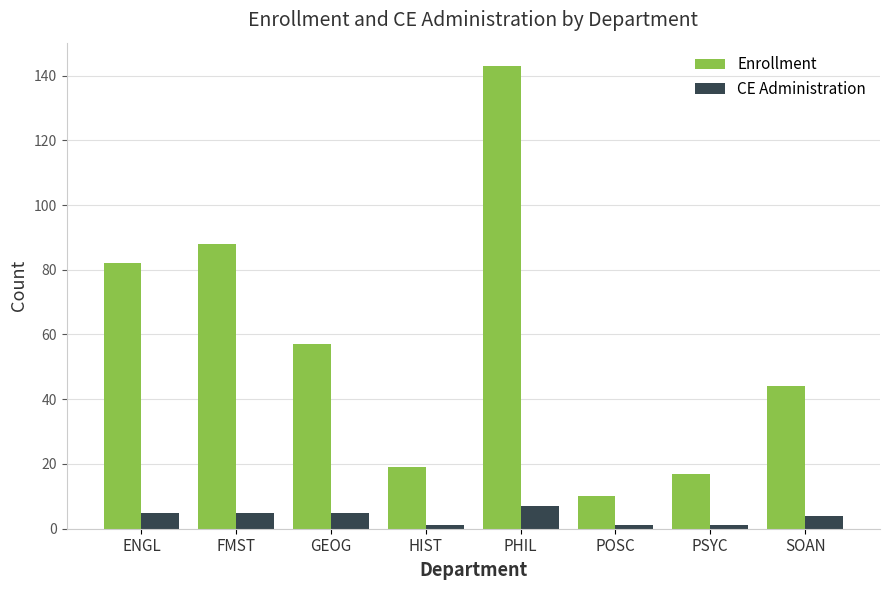

What is the sum of all CE Administration values?

29